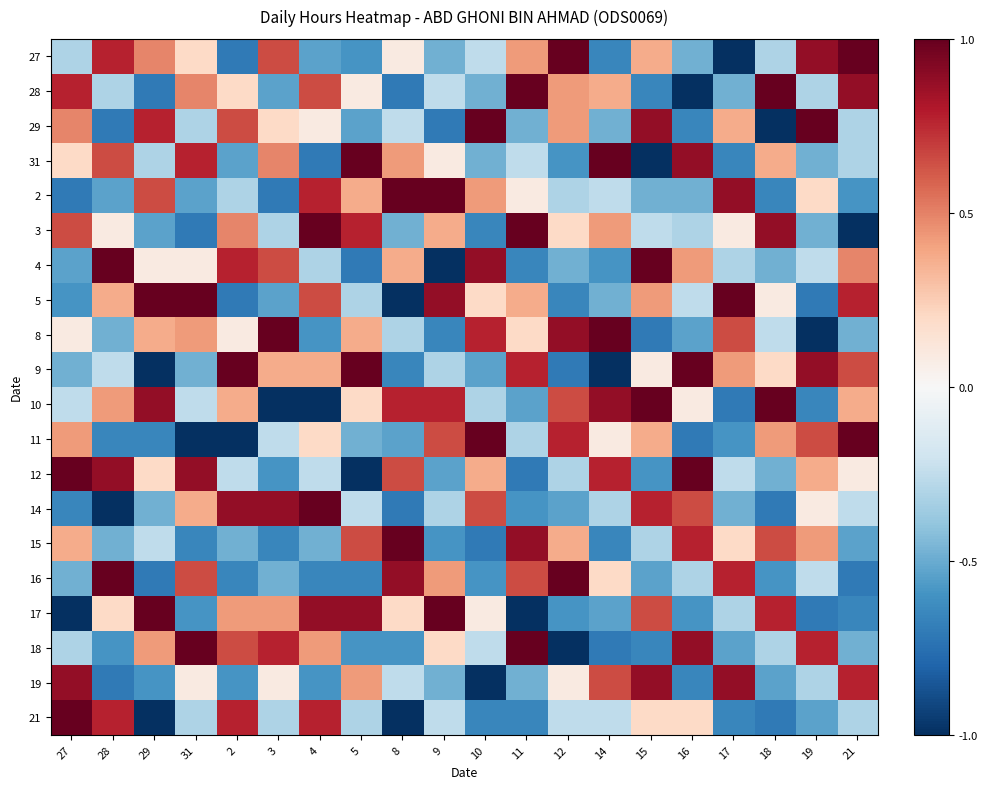

At which category is the sum across all series the highest?

4